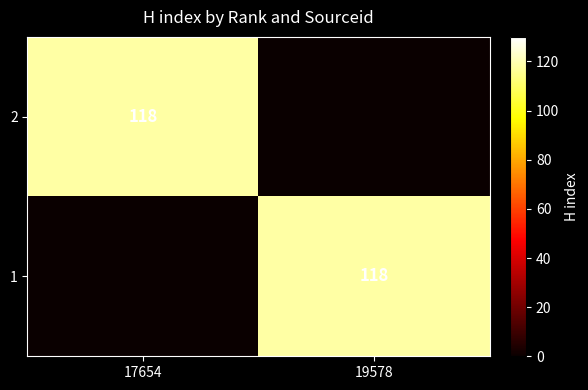

Is it true that 1 equals 196 at 19578?

False